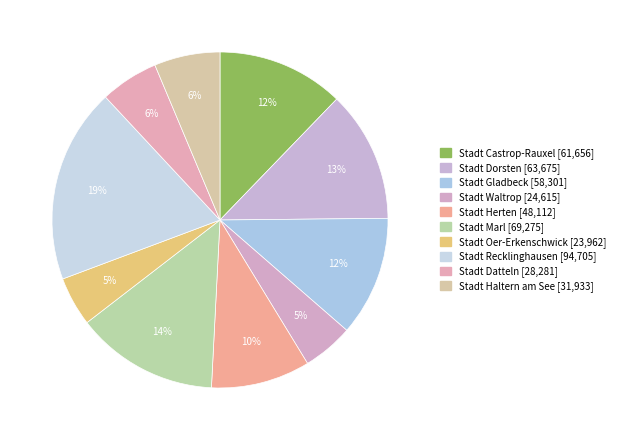

How many slices are in this pie chart?

10